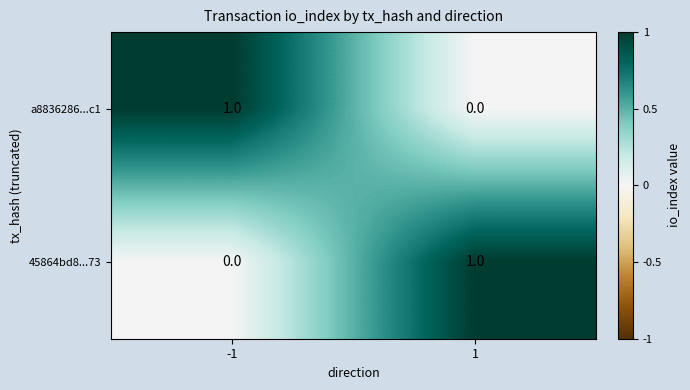

The 45864bd8...73 series shows -1 at -1. True or false?

False